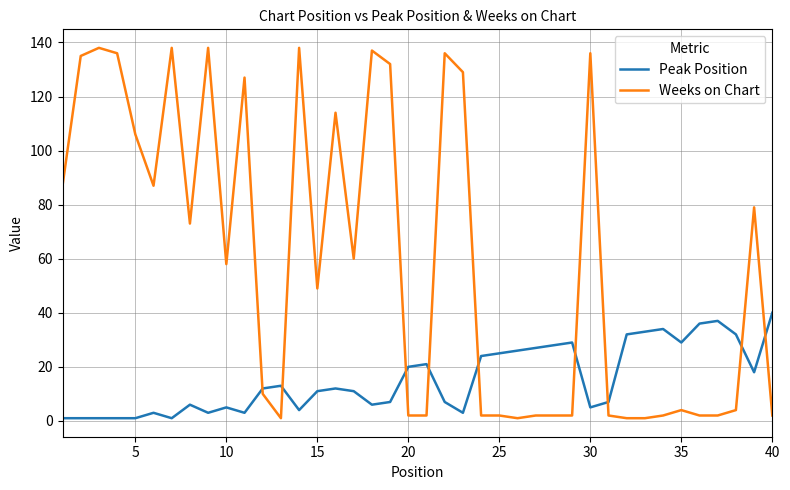

What is the difference between the maximum and minimum values in the Weeks on Chart series?

137